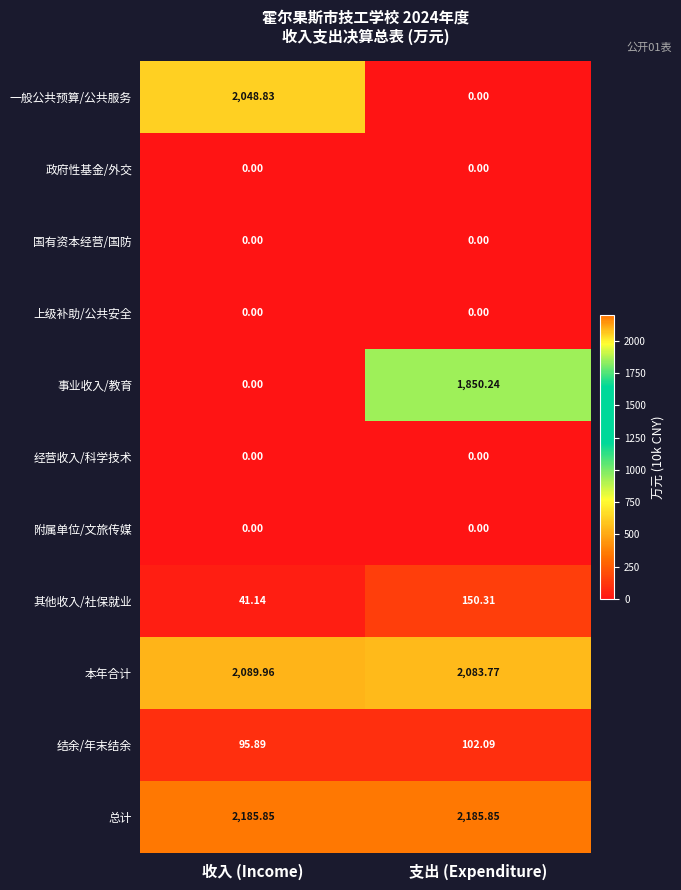

At which category is the sum across all series the highest?

收入 (Income)